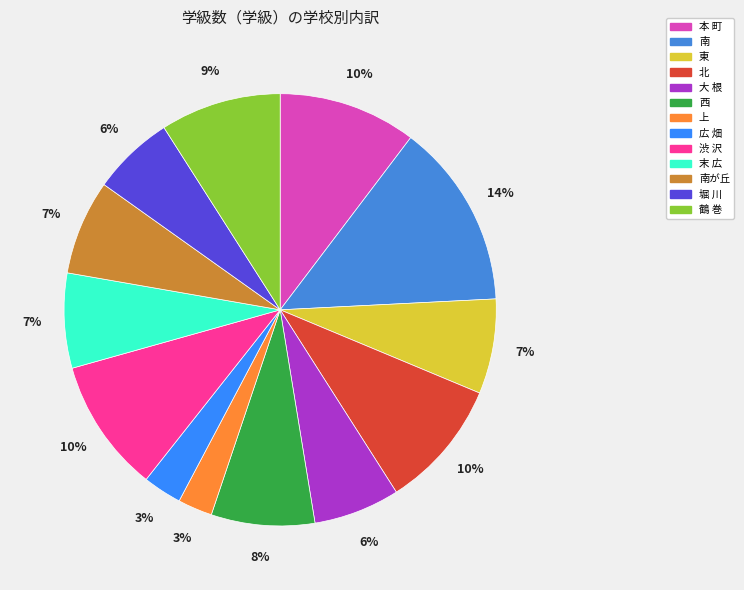

Is the sum of 南が丘 and 西 greater than half?

No